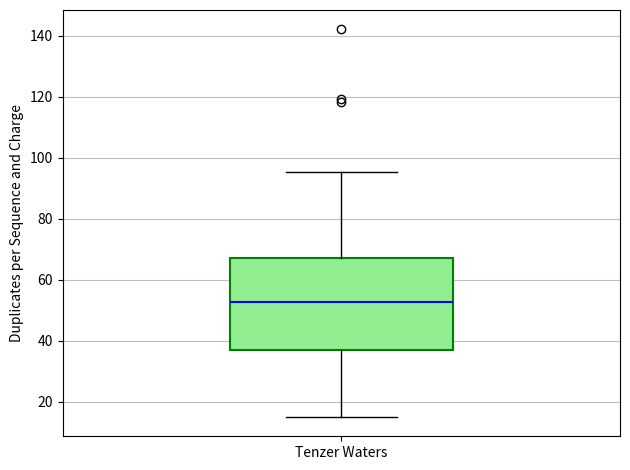

Read this box plot against the y-axis: the position of the median line, the range covered by the box, and the ends of both whiskers. The values are not printed on the chart, so give them approximately, as read against the axis.

median 52, box 36 to 68, whiskers 16 to 96